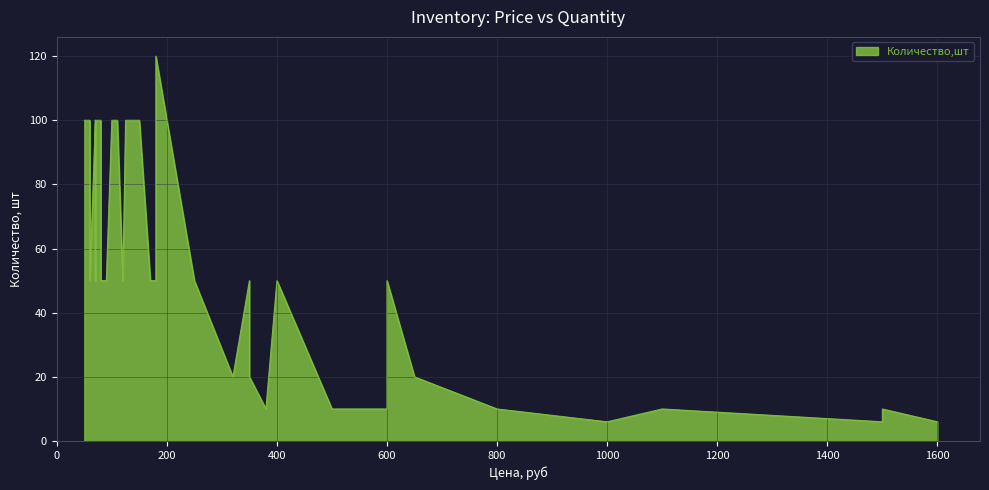

At which category does the chart reach its peak across all series?

180